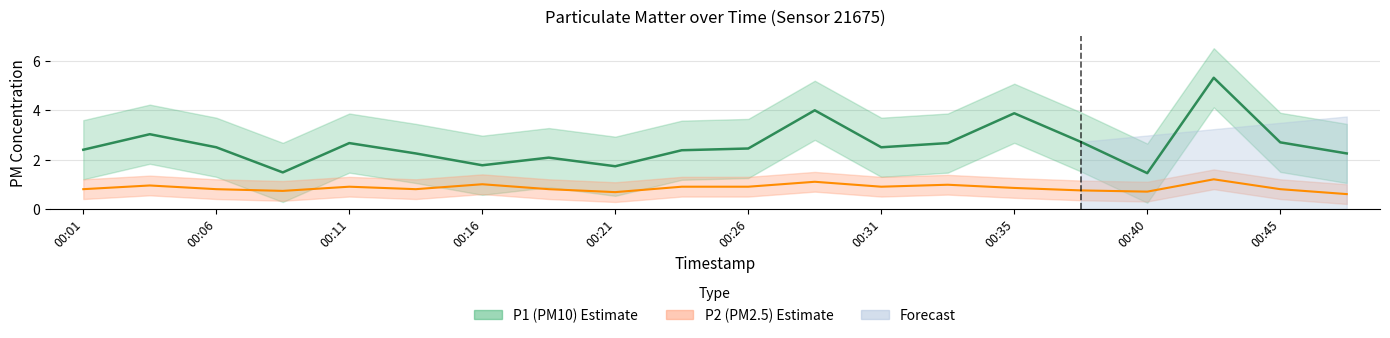

True or false: P2 and P1 intersect in this chart.

False